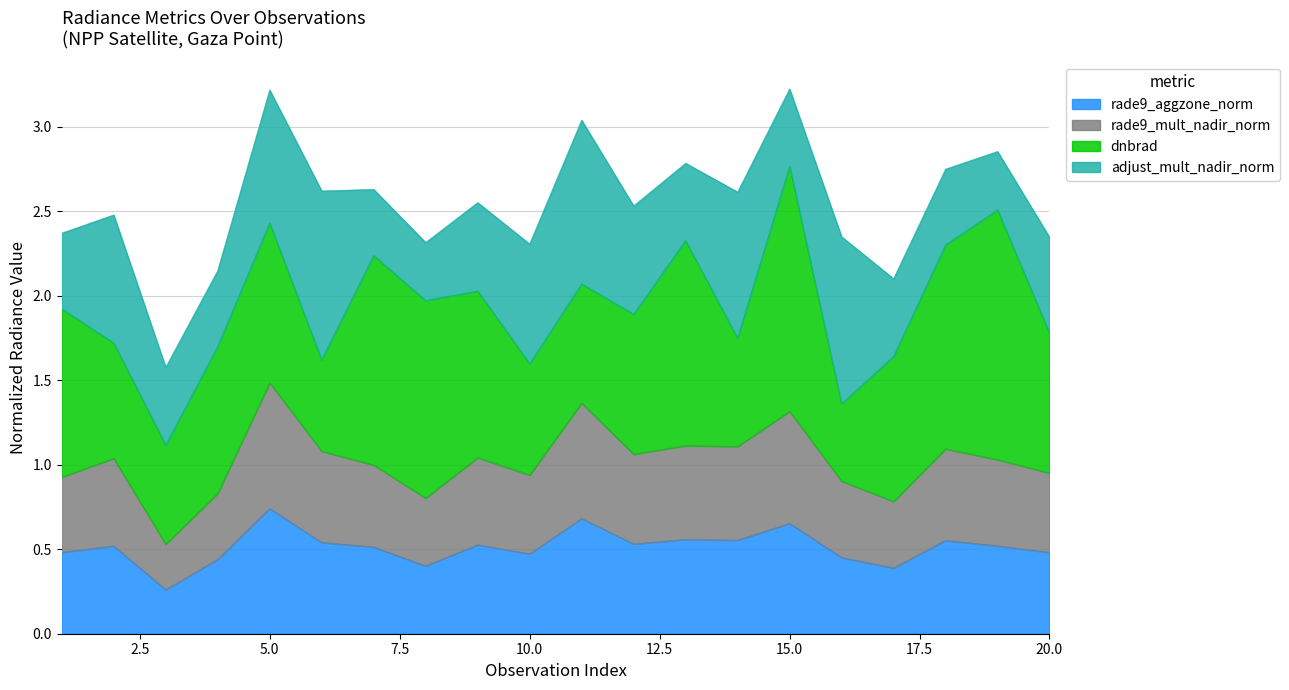

At which category is the sum across all series the highest?

5